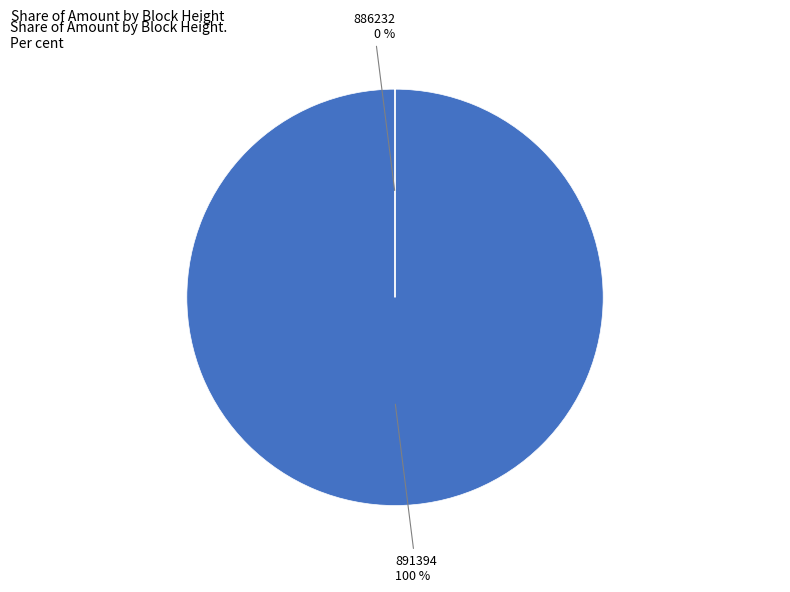

To the nearest percent, what is the difference between the largest and smallest slice percentages?

100%